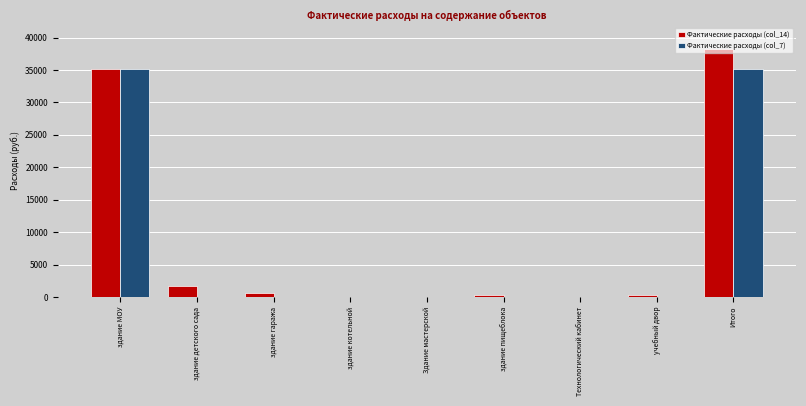

Is the value of Фактические расходы (col_14) at учебный двор greater than the value of Фактические расходы (col_7) at здание МОУ?

No